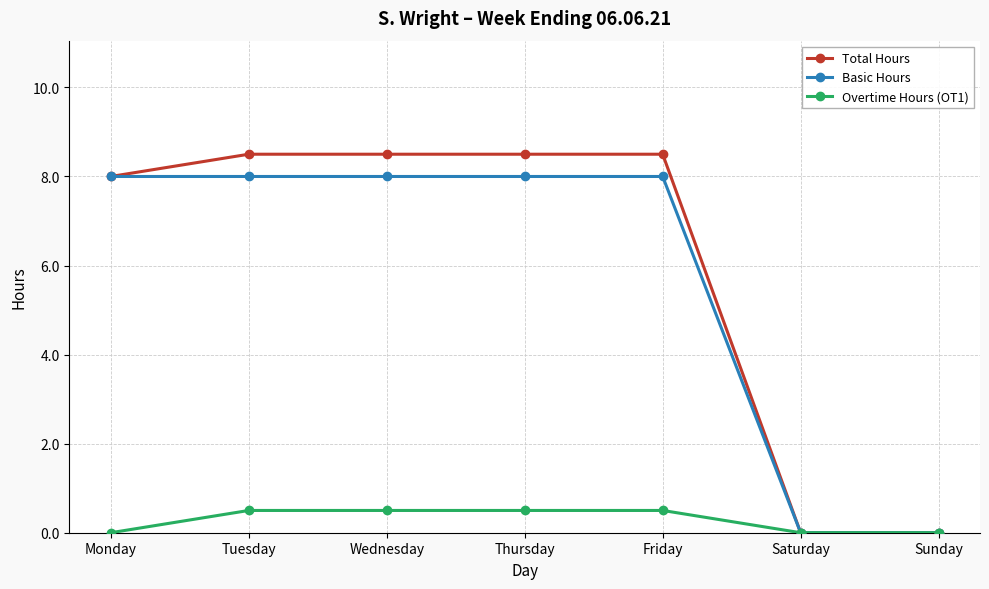

Rank the series at Tuesday from lowest to highest value.

Overtime Hours (OT1), Basic Hours, Total Hours